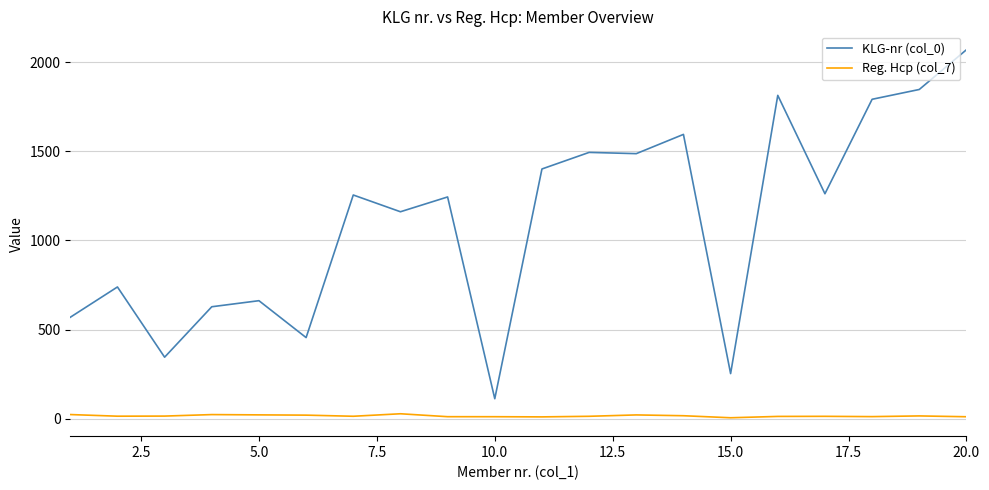

What is the average value of the Reg. Hcp (col_7) series?

15.5